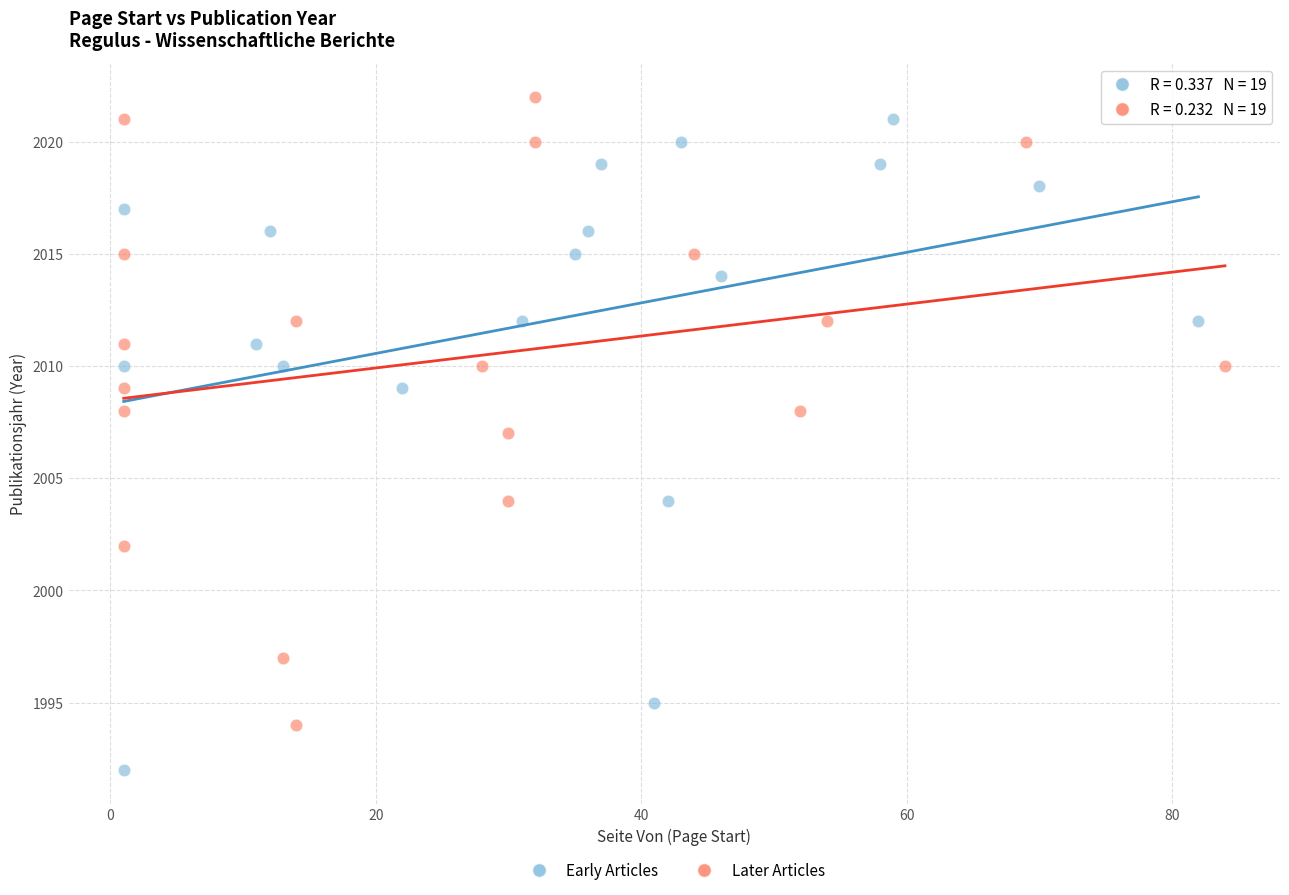

Which series reaches the minimum Y coordinate?

Early Articles